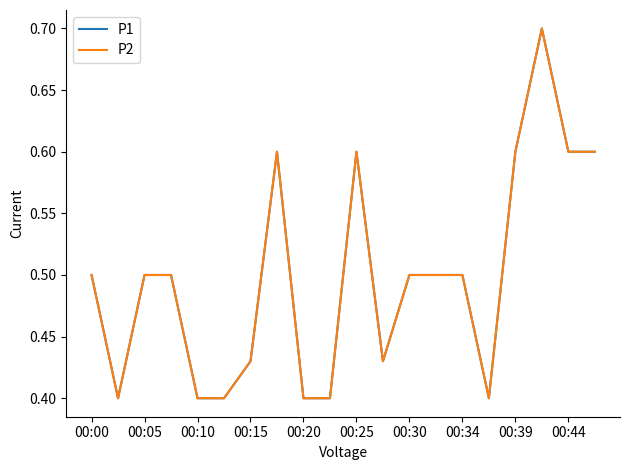

Reading right to left, transcribe all the data shown in this chart.

P1: 0.6	0.6	0.7	0.6	0.4	0.5	0.5	0.5	0.4	0.6	0.4	0.4	0.6	0.4	0.4	0.4	0.5	0.5	0.4	0.5
P2: 0.6	0.6	0.7	0.6	0.4	0.5	0.5	0.5	0.4	0.6	0.4	0.4	0.6	0.4	0.4	0.4	0.5	0.5	0.4	0.5